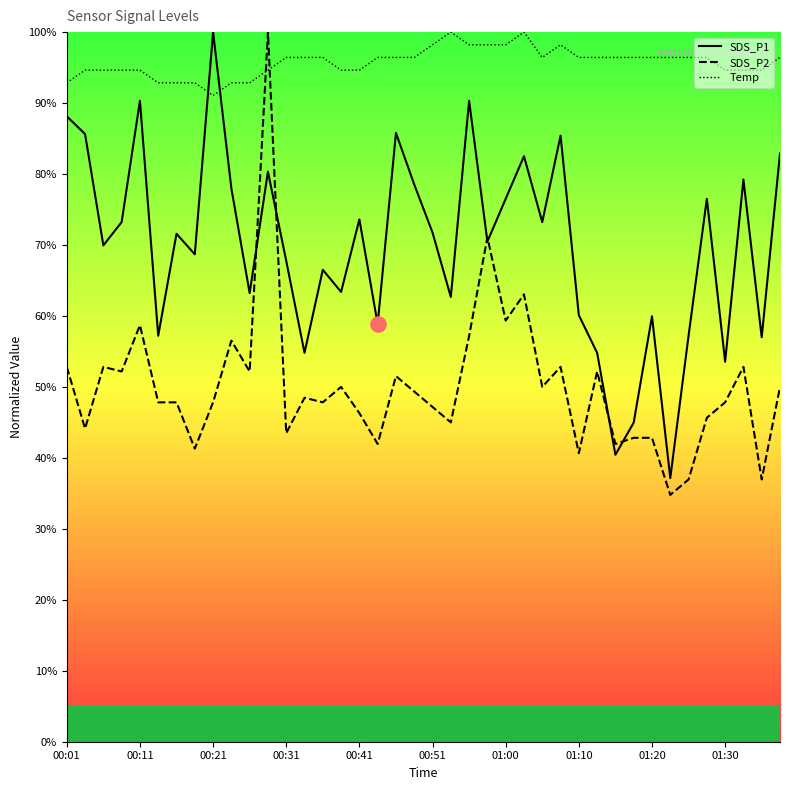

At which category is the sum across all series the highest?

00:28